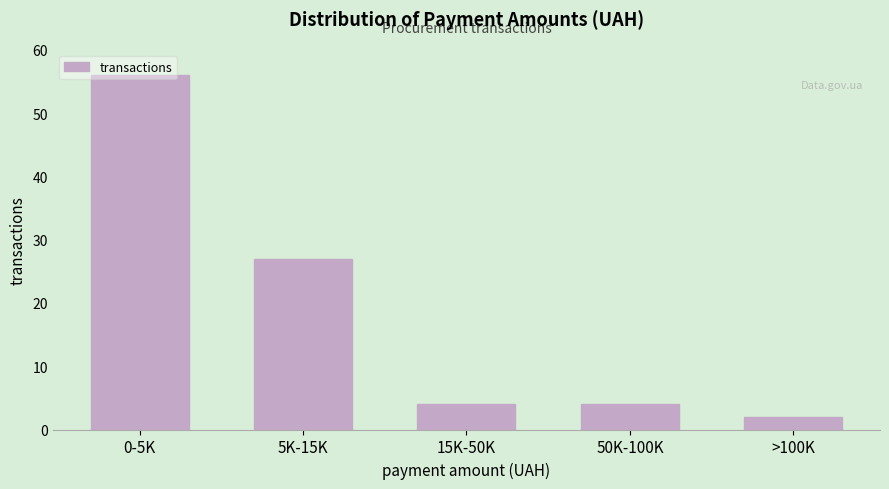

What is the label of the 2nd bar from the right?

50K-100K